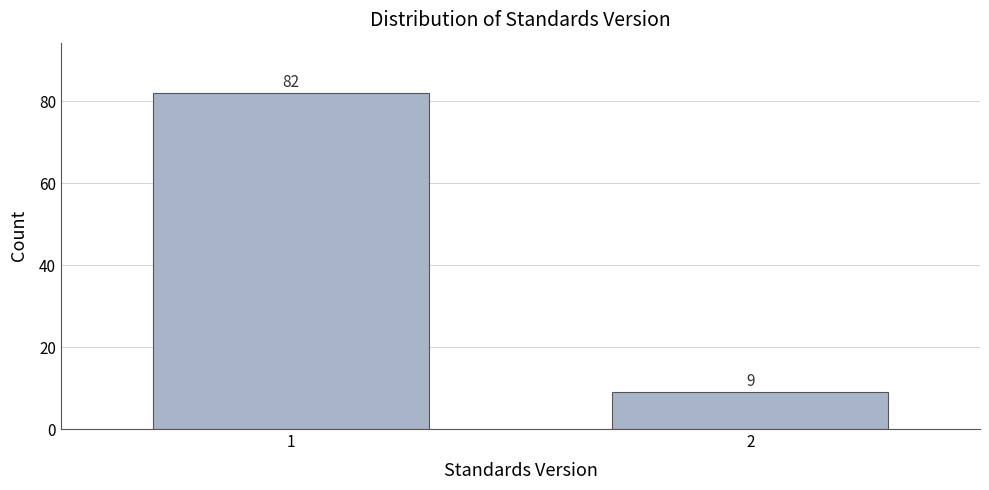

Reading left to right, list all the values displayed in this chart.

82	9